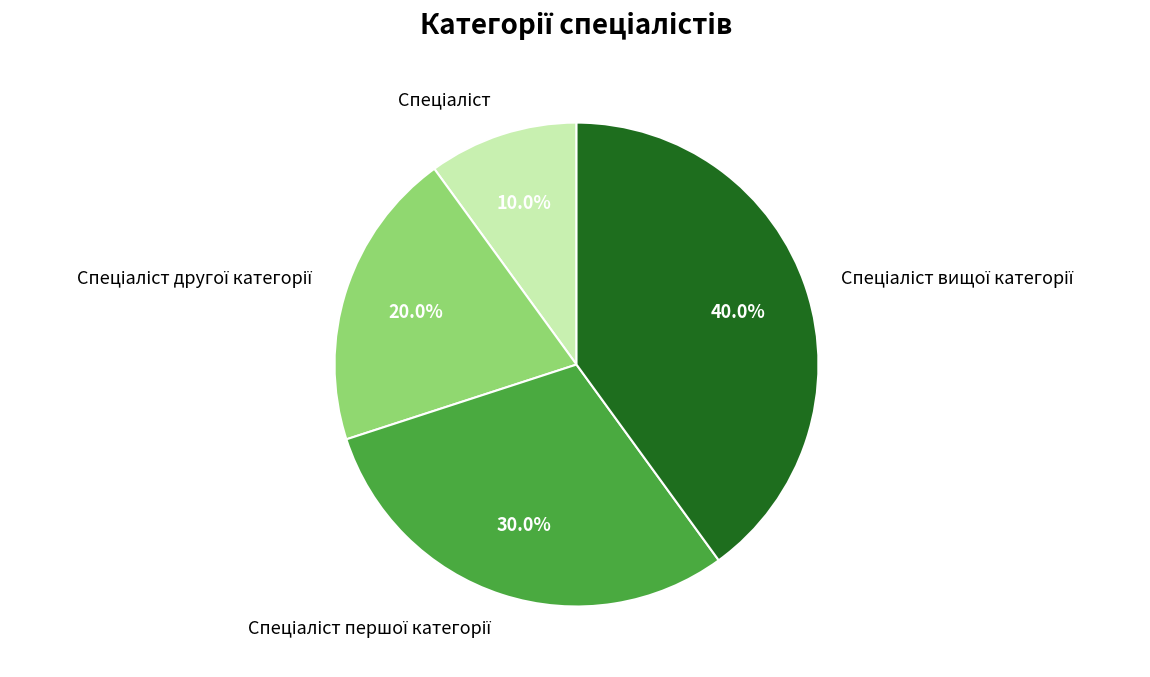

Is there a majority slice in this chart?

No